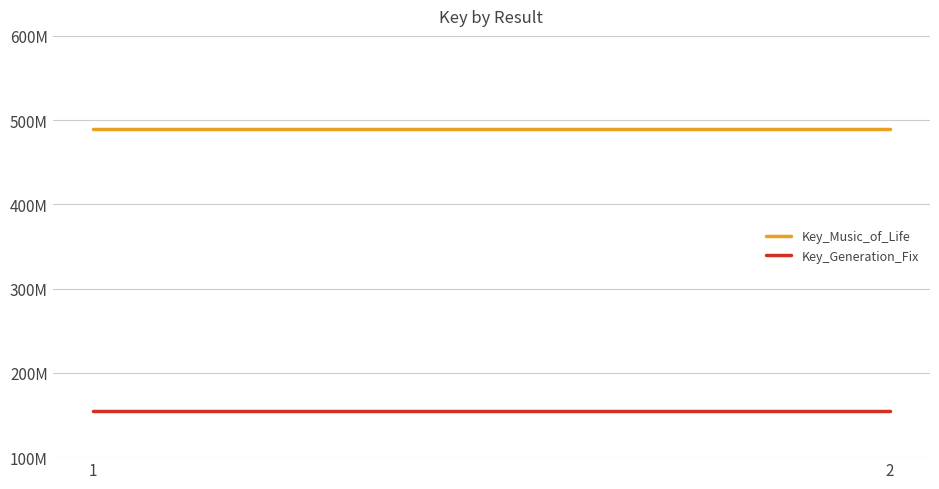

What is the average value of the Key_Generation_Fix series?

155206141